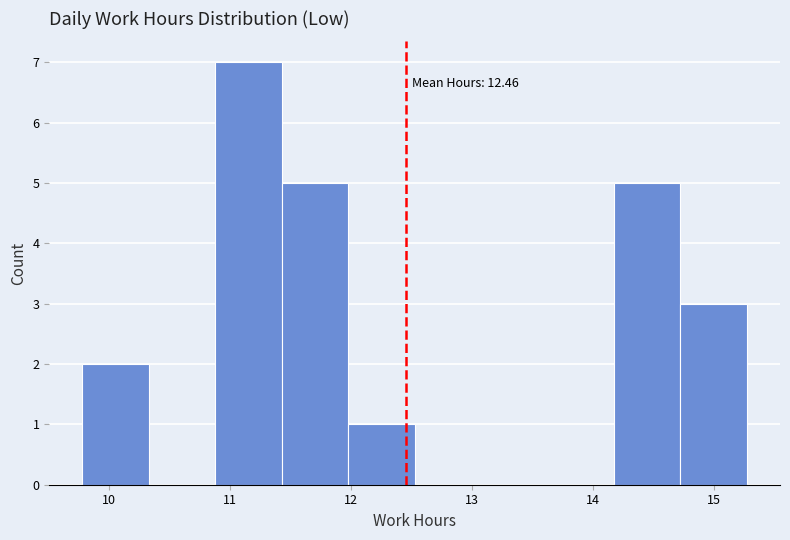

Over which range of the x-axis is the bar tallest?

10.9 to 11.4